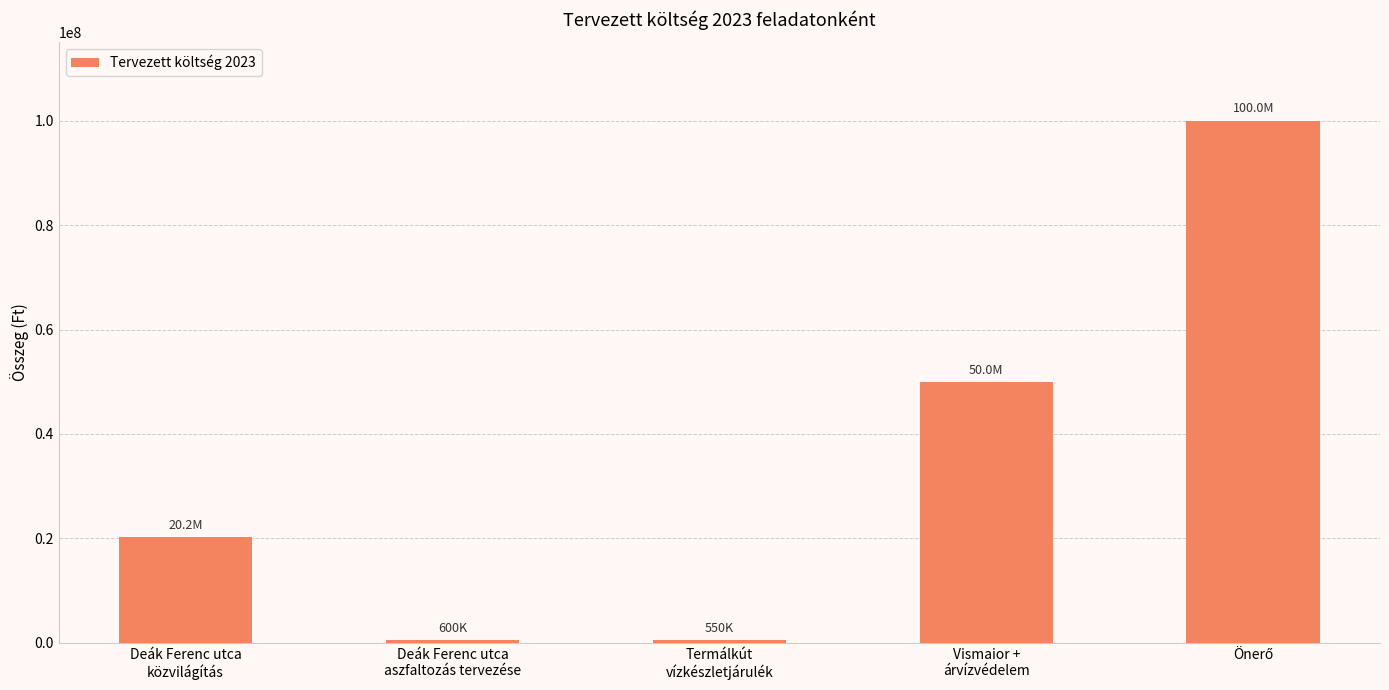

What is the label of the 4th bar from the right?

Deák Ferenc utca
aszfaltozás tervezése